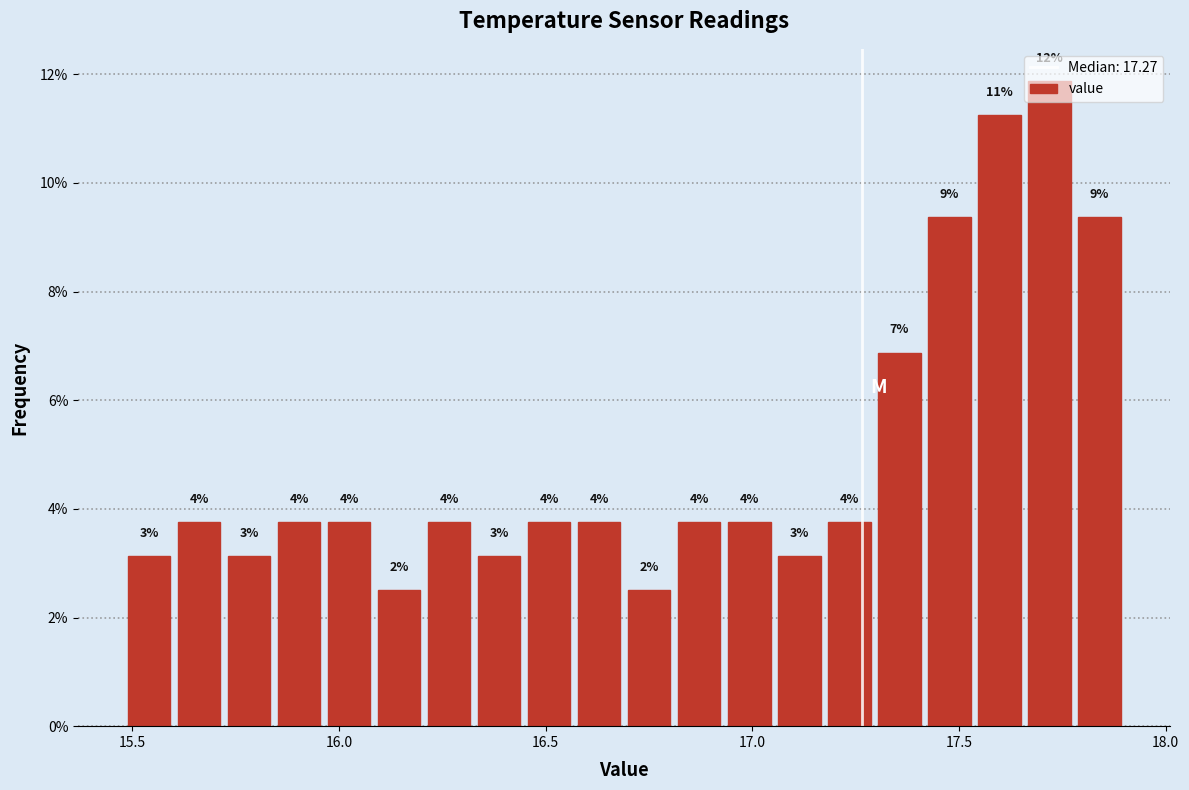

Read against the x-axis, roughly where is the centre of the tallest bar?

17.70